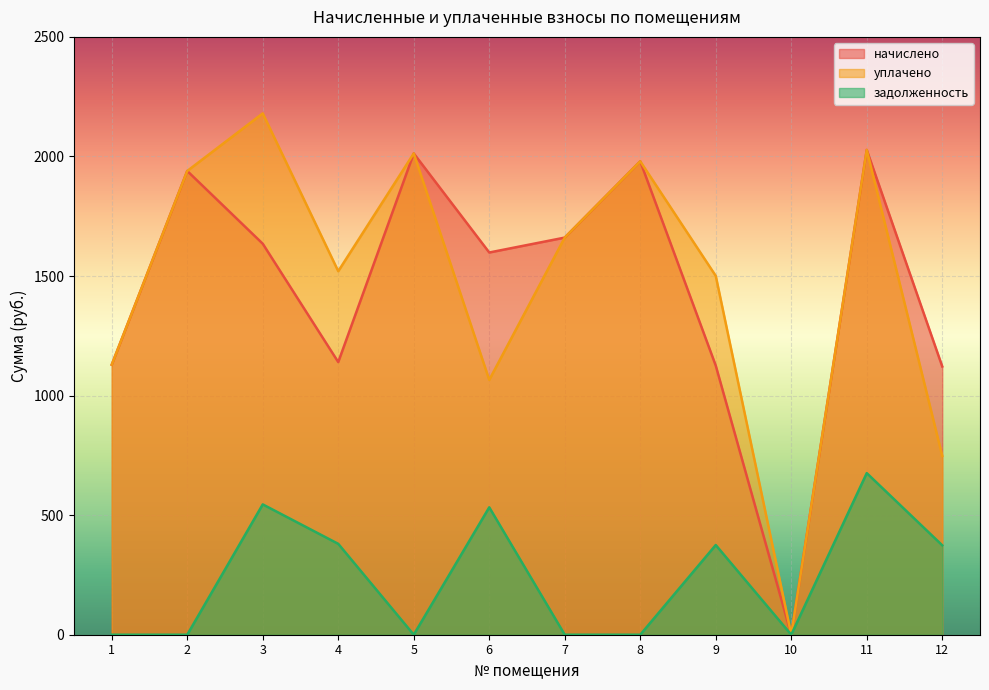

How many values in начислено are above zero?

11